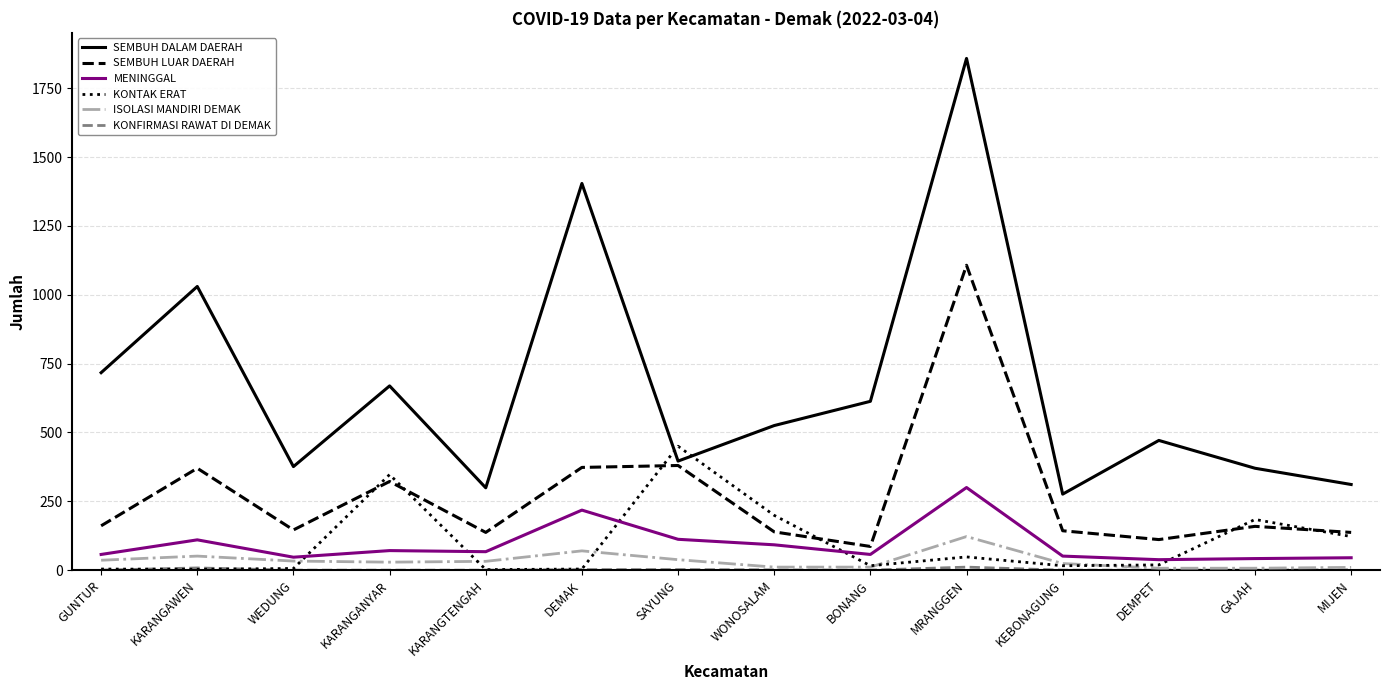

True or false: ISOLASI MANDIRI DEMAK and SEMBUH LUAR DAERAH intersect in this chart.

False